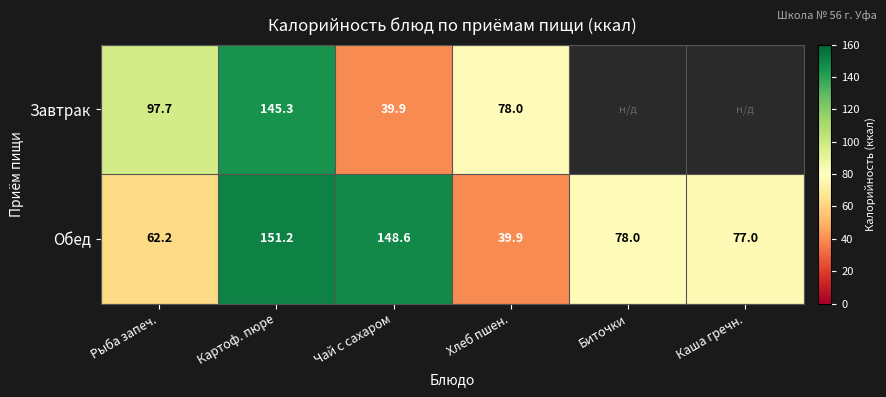

At how many categories does at least one series exceed 104?

2